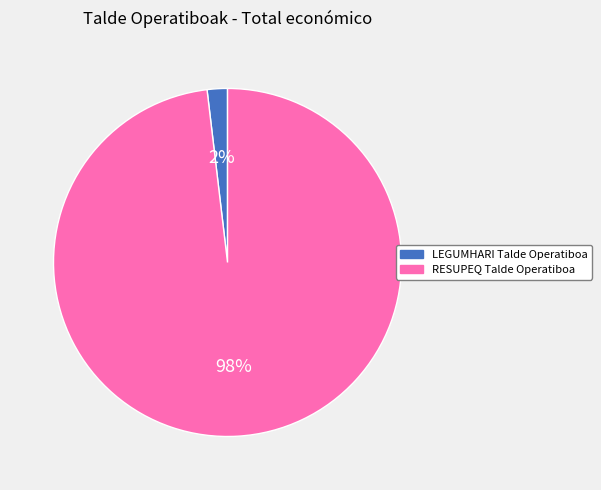

To the nearest percent, what portion does LEGUMHARI Talde Operatiboa represent?

2%